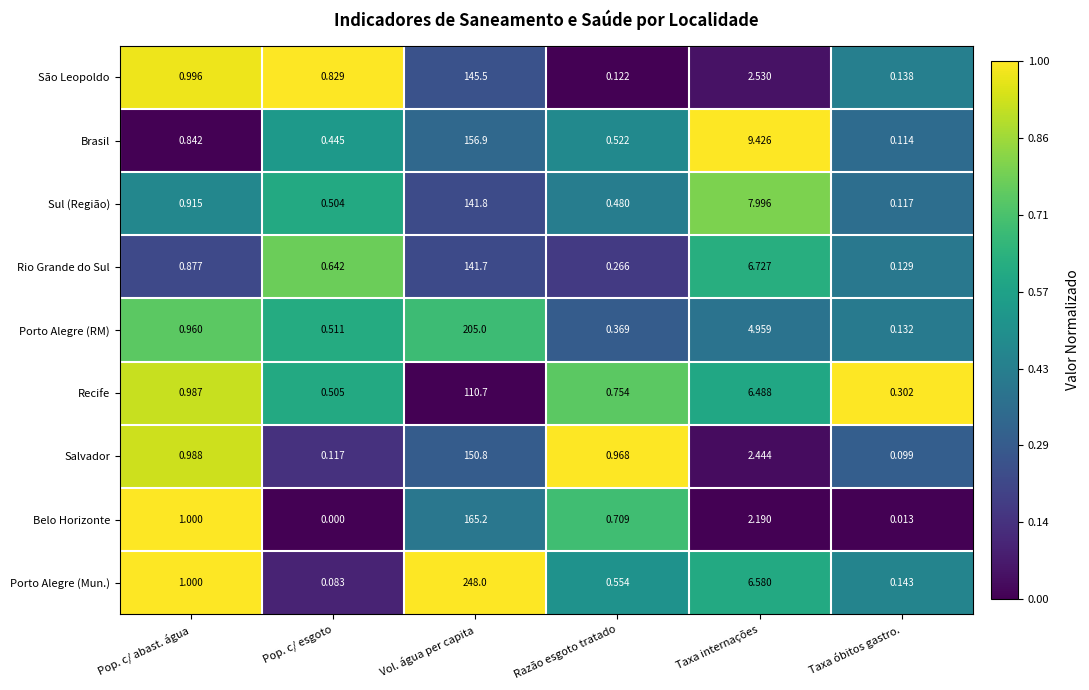

Rank the series by their maximum value, from lowest to highest.

Recife, Rio Grande do Sul, Sul (Região), São Leopoldo, Salvador, Brasil, Belo Horizonte, Porto Alegre (RM), Porto Alegre (Mun.)